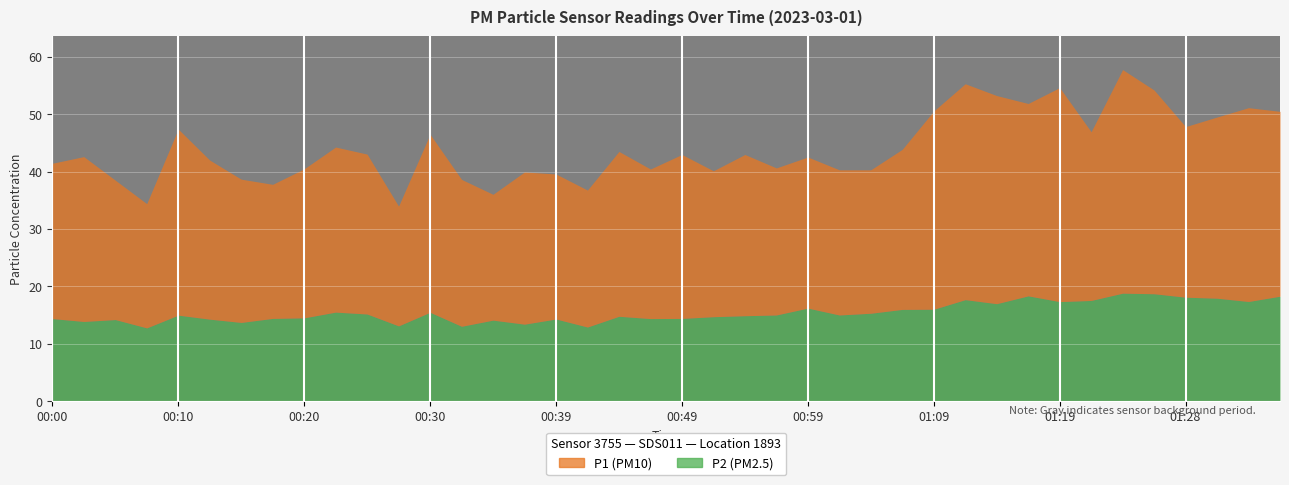

Is the value of P1 at 00:05 greater than the value of P2 at 01:06?

Yes